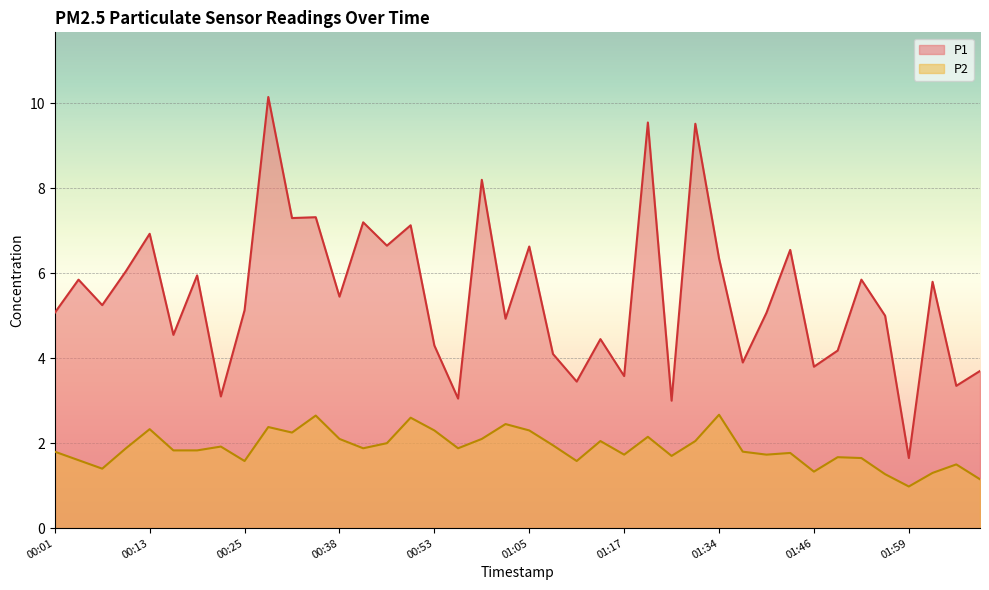

True or false: P2 and P1 intersect in this chart.

False